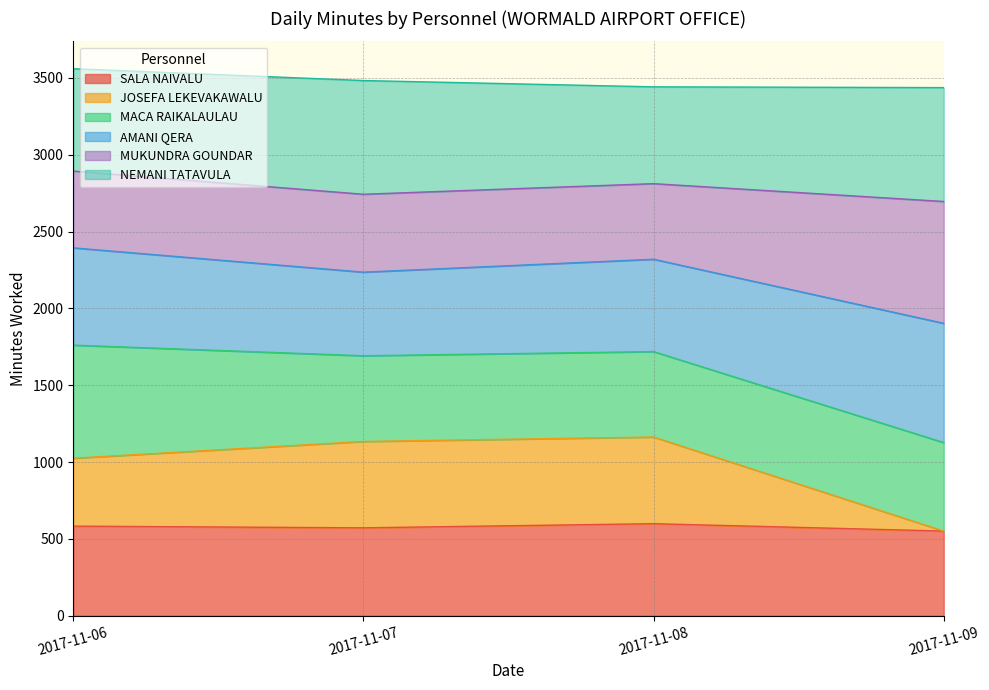

What is the lowest value of the SALA NAIVALU series?

551